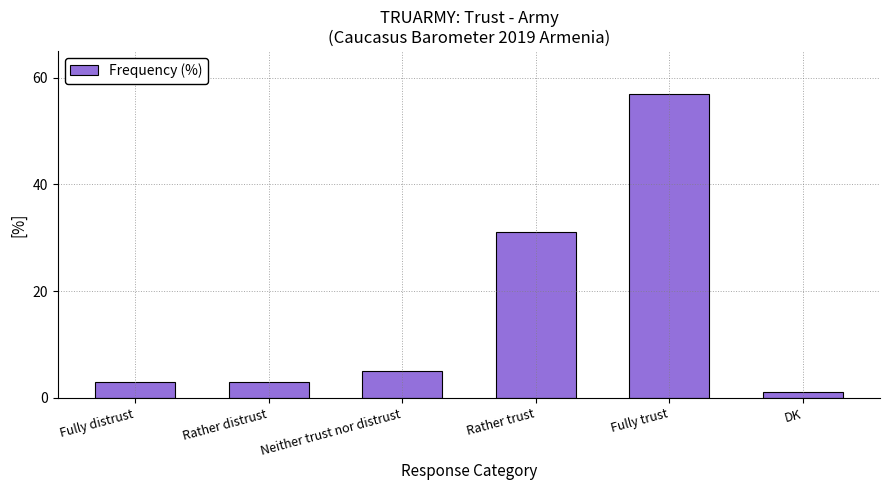

Which label corresponds to the largest value in the chart?

Fully trust